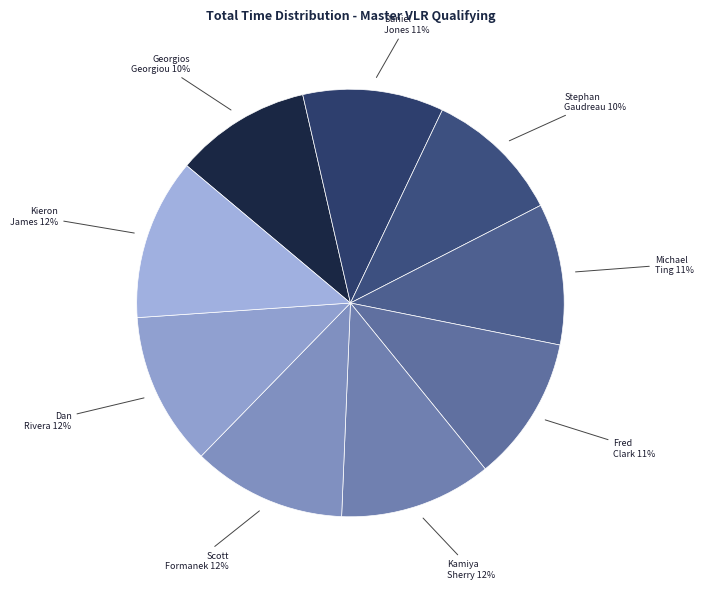

How many slices are in this pie chart?

9